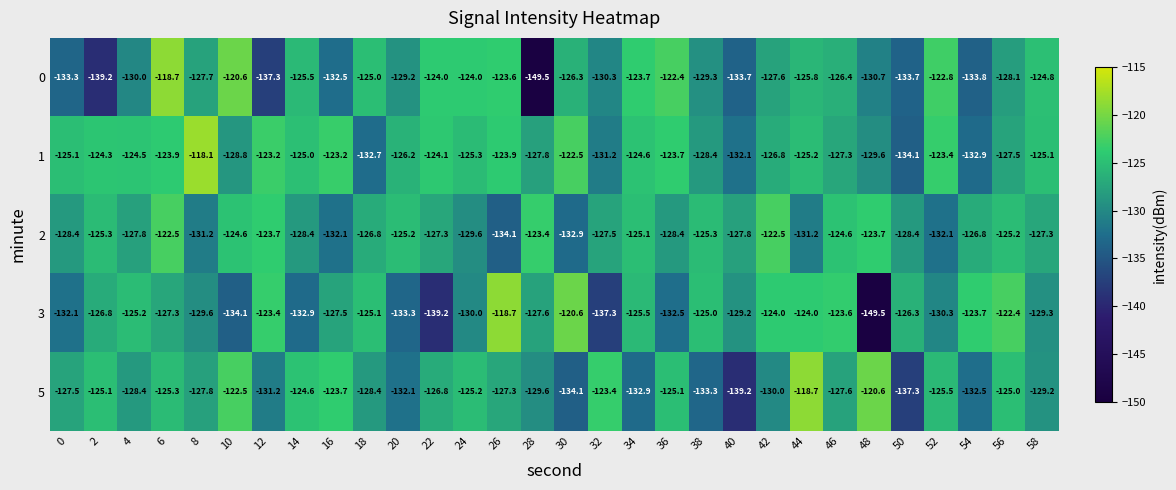

What value does the 3 series have at 2?

-126.8